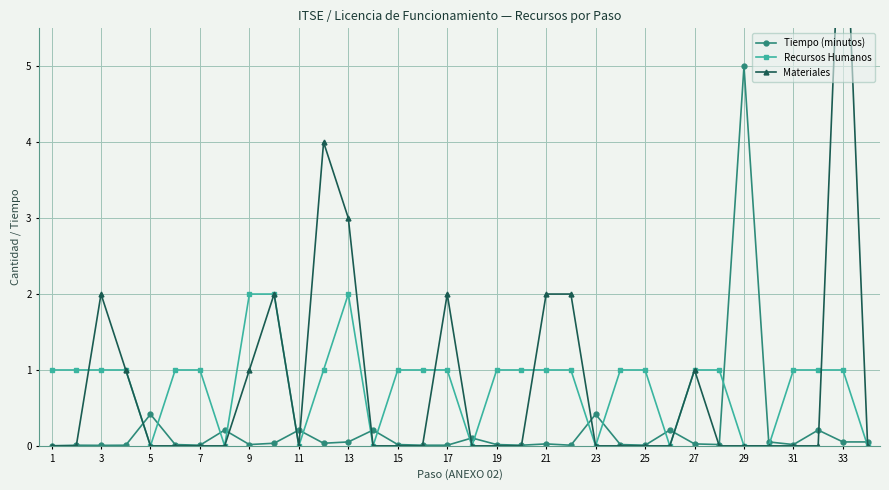

The Tiempo (minutos) series shows 0.0 at 27. True or false?

True